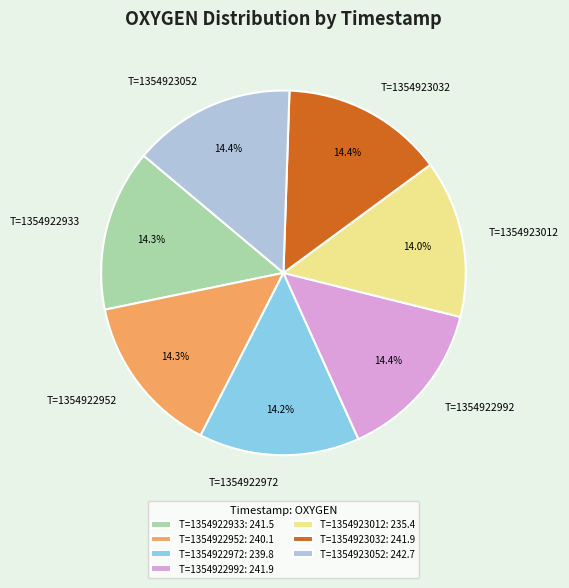

What is the ratio of the value at T=1354922972 to the value at T=1354923012?

1.0